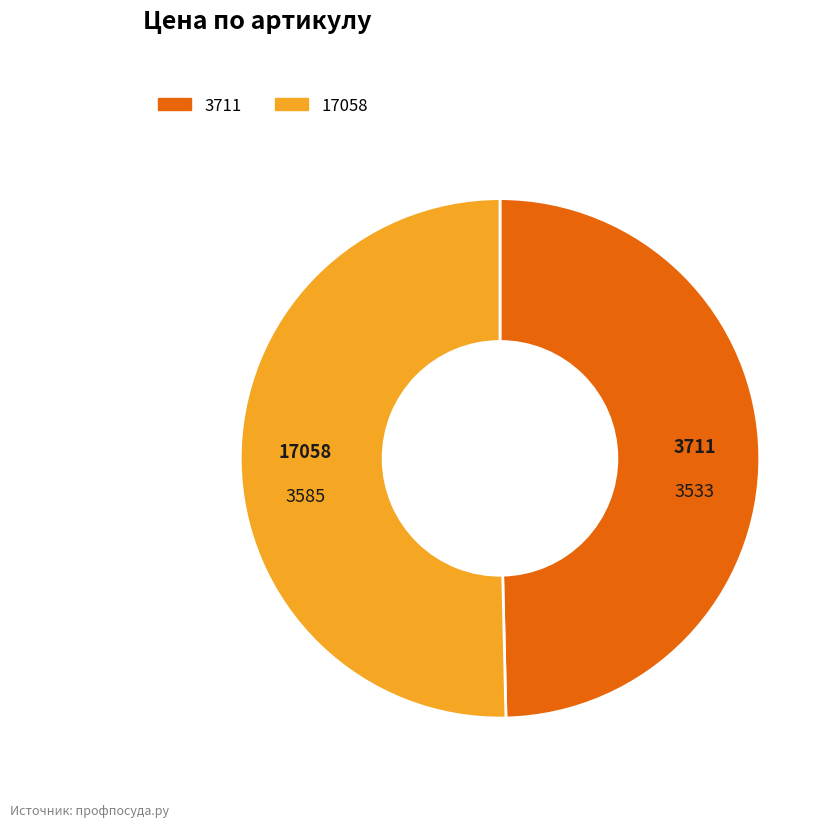

The 3711 slice represents 50% of the pie. True or false?

True